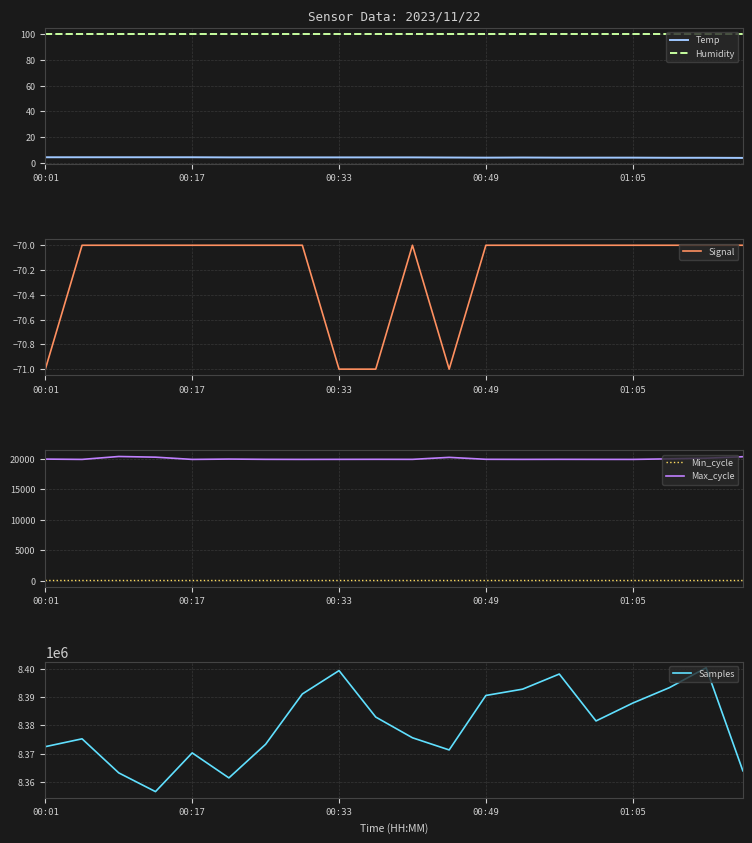

At which category is the sum across all series the highest?

18